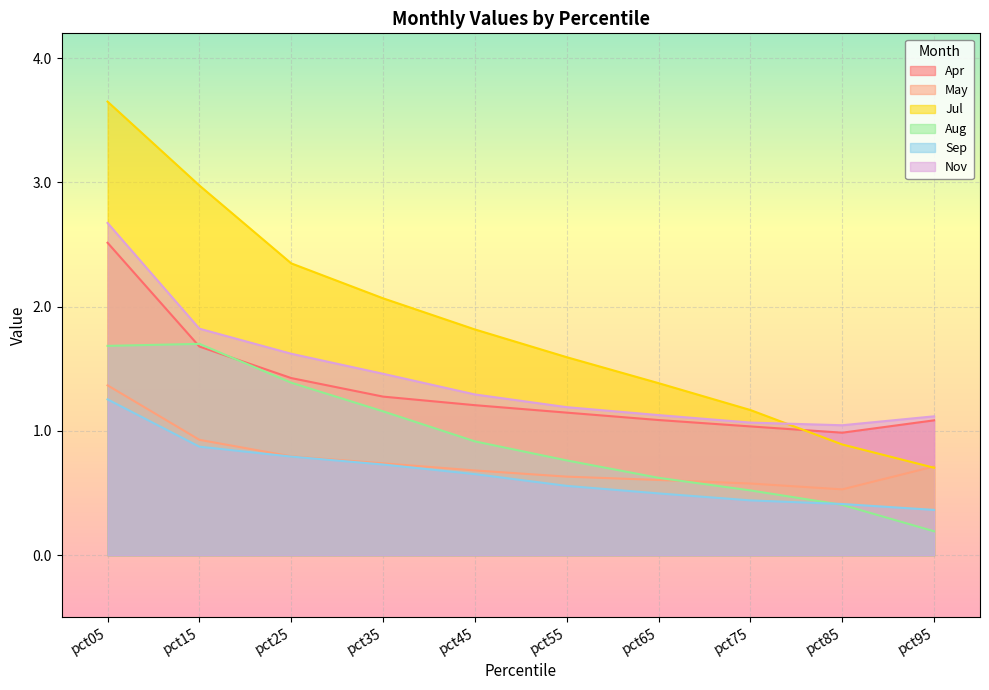

Reading left to right, transcribe all the data shown in this chart.

Apr: pct05=2.5	pct15=1.7	pct25=1.4	pct35=1.3	pct45=1.2	pct55=1.1	pct65=1.1	pct75=1.0	pct85=1.0	pct95=1.1
May: pct05=1.4	pct15=0.9	pct25=0.8	pct35=0.7	pct45=0.7	pct55=0.6	pct65=0.6	pct75=0.6	pct85=0.5	pct95=0.7
Jul: pct05=3.7	pct15=3.0	pct25=2.3	pct35=2.1	pct45=1.8	pct55=1.6	pct65=1.4	pct75=1.2	pct85=0.9	pct95=0.7
Aug: pct05=1.7	pct15=1.7	pct25=1.4	pct35=1.2	pct45=0.9	pct55=0.8	pct65=0.6	pct75=0.5	pct85=0.4	pct95=0.2
Sep: pct05=1.3	pct15=0.9	pct25=0.8	pct35=0.7	pct45=0.7	pct55=0.6	pct65=0.5	pct75=0.4	pct85=0.4	pct95=0.4
Nov: pct05=2.7	pct15=1.8	pct25=1.6	pct35=1.5	pct45=1.3	pct55=1.2	pct65=1.1	pct75=1.1	pct85=1.0	pct95=1.1